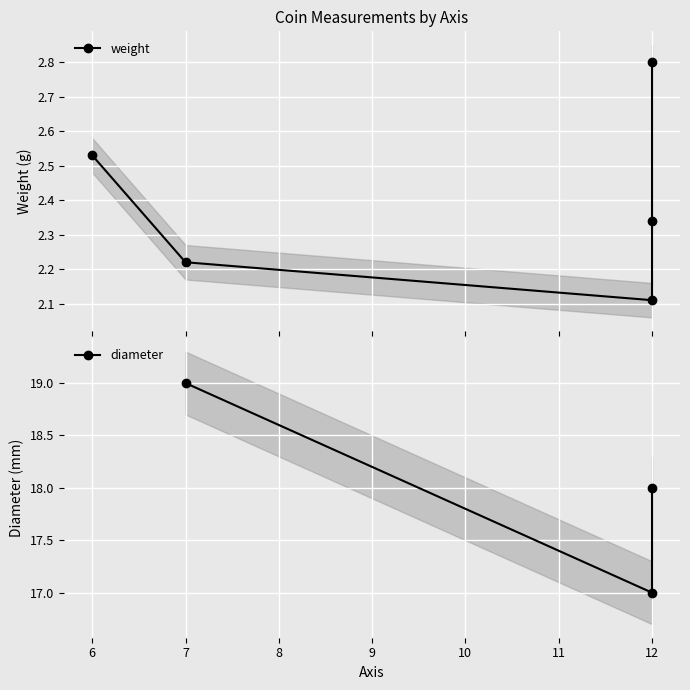

List the labels in order of value, smallest first.

12, 7, 12, 6, 12